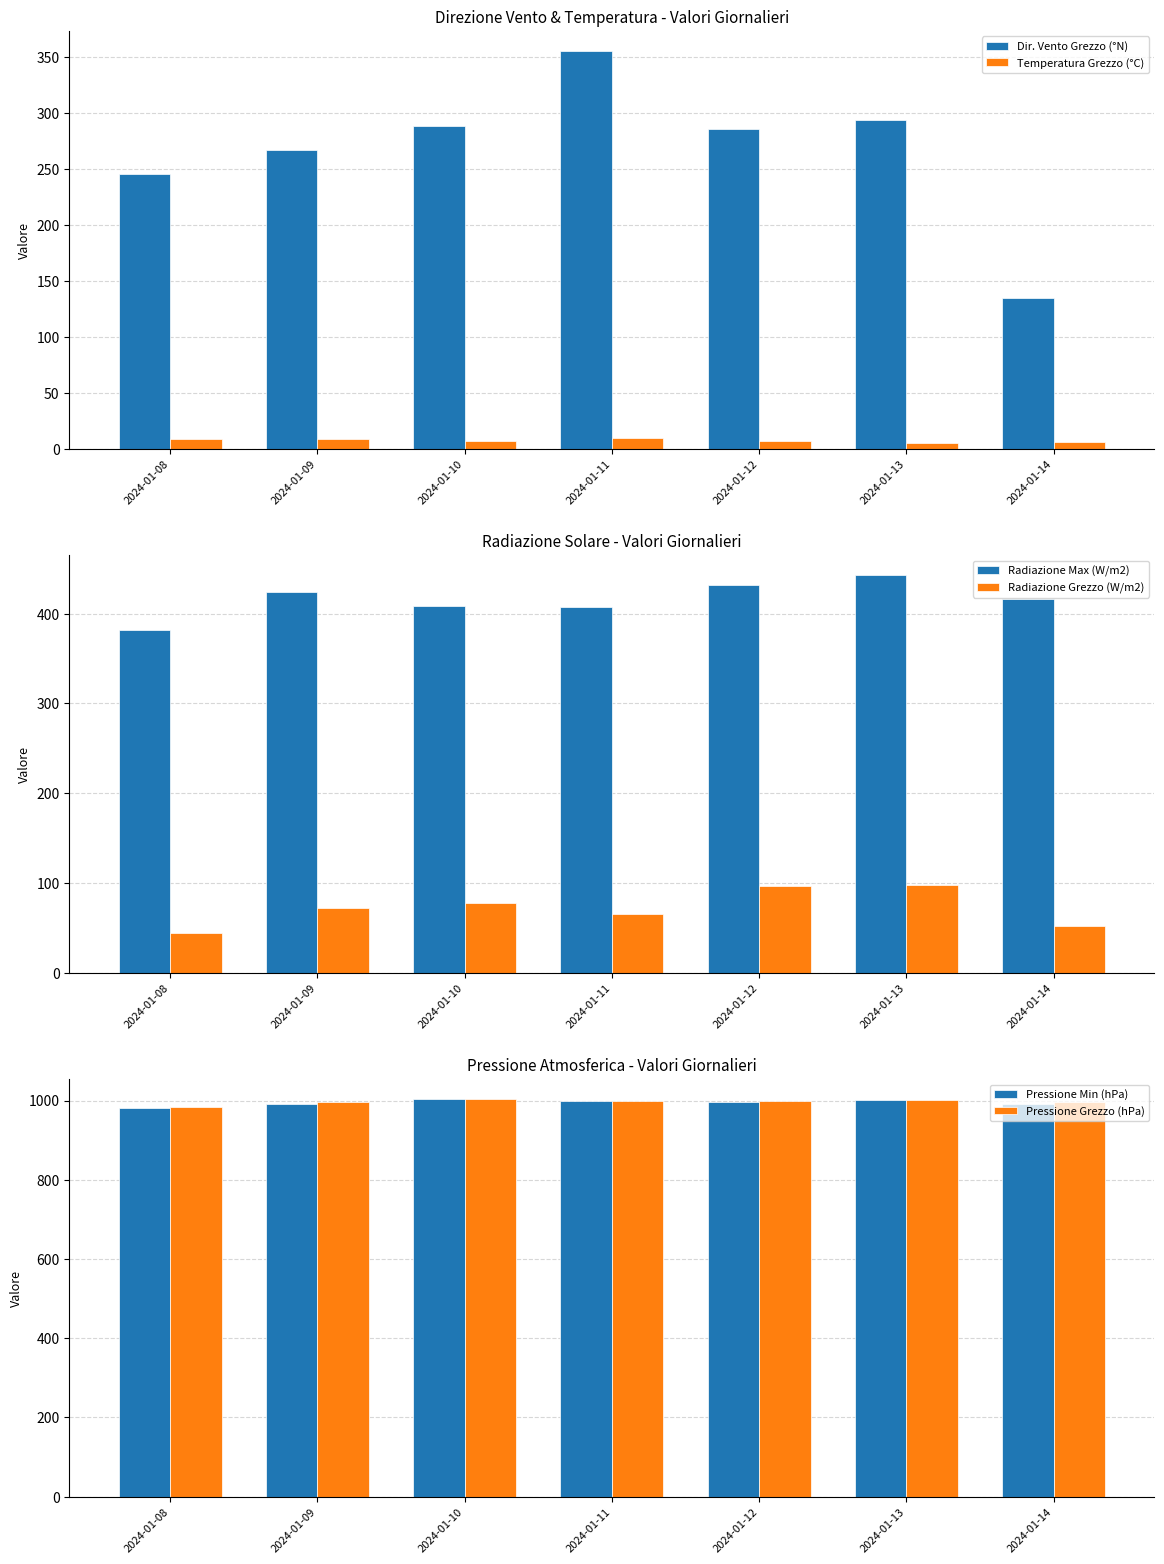

At which label does Dir. Vento Grezzo (°N) first exceed 286?

2024-01-10